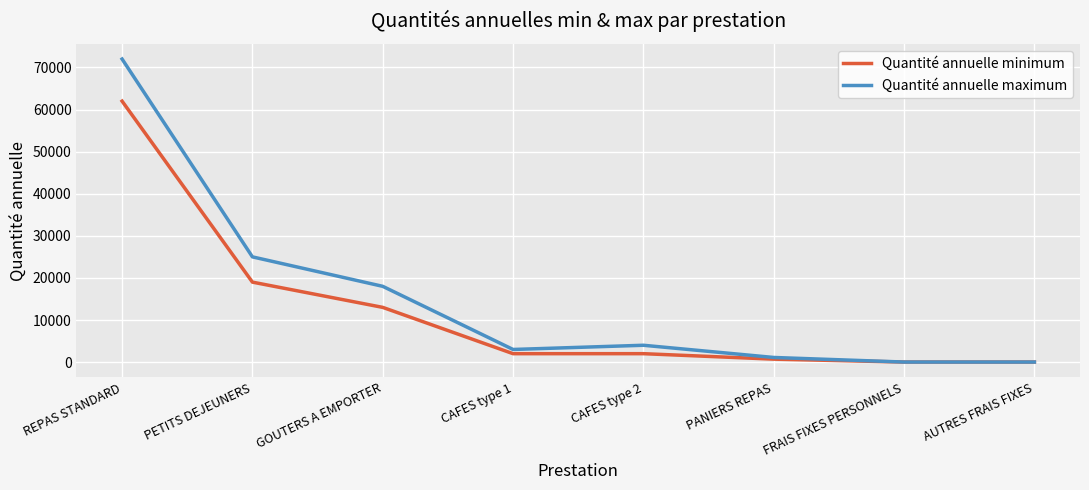

Reading left to right, transcribe all the data shown in this chart.

Quantité annuelle minimum: REPAS STANDARD=62000	PETITS DEJEUNERS=19000	GOUTERS A EMPORTER=13000	CAFES type 1=2000	CAFES type 2=2000	PANIERS REPAS=700	FRAIS FIXES PERSONNELS=12	AUTRES FRAIS FIXES=12
Quantité annuelle maximum: REPAS STANDARD=72000	PETITS DEJEUNERS=25000	GOUTERS A EMPORTER=18000	CAFES type 1=3000	CAFES type 2=4000	PANIERS REPAS=1100	FRAIS FIXES PERSONNELS=12	AUTRES FRAIS FIXES=12